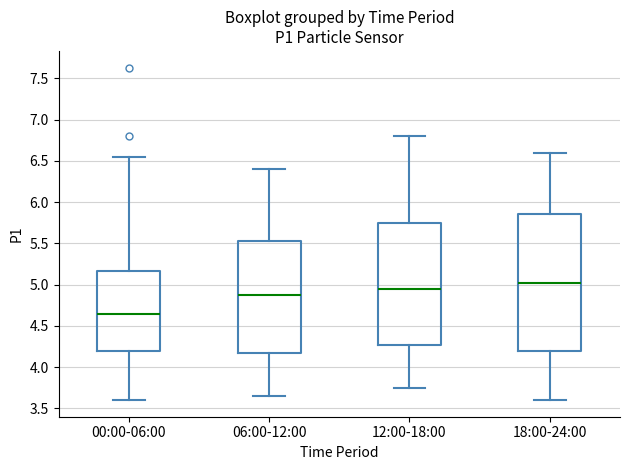

Which box has the lowest median line?

00:00-06:00